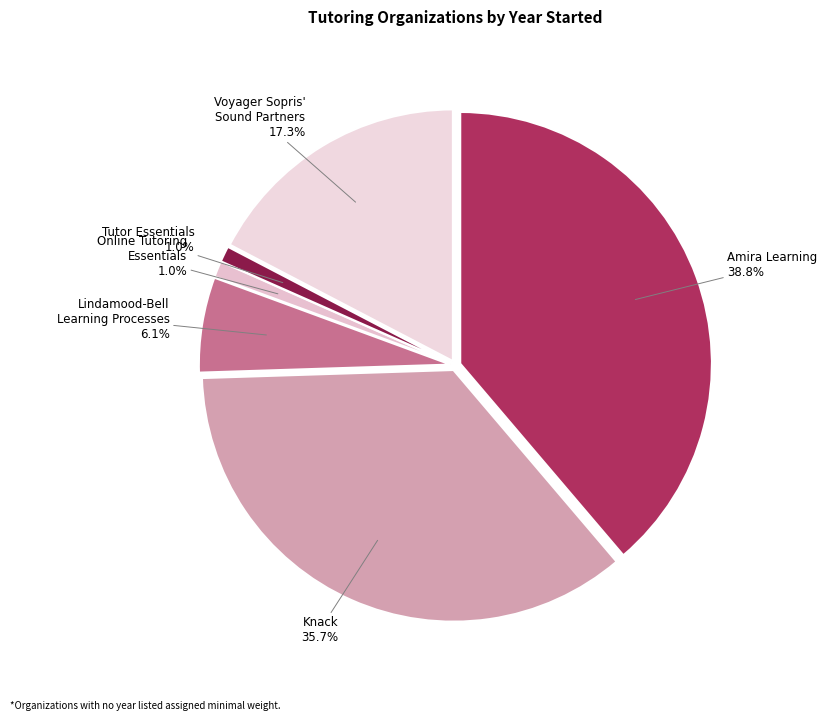

Which category has the biggest portion of the pie?

Amira Learning